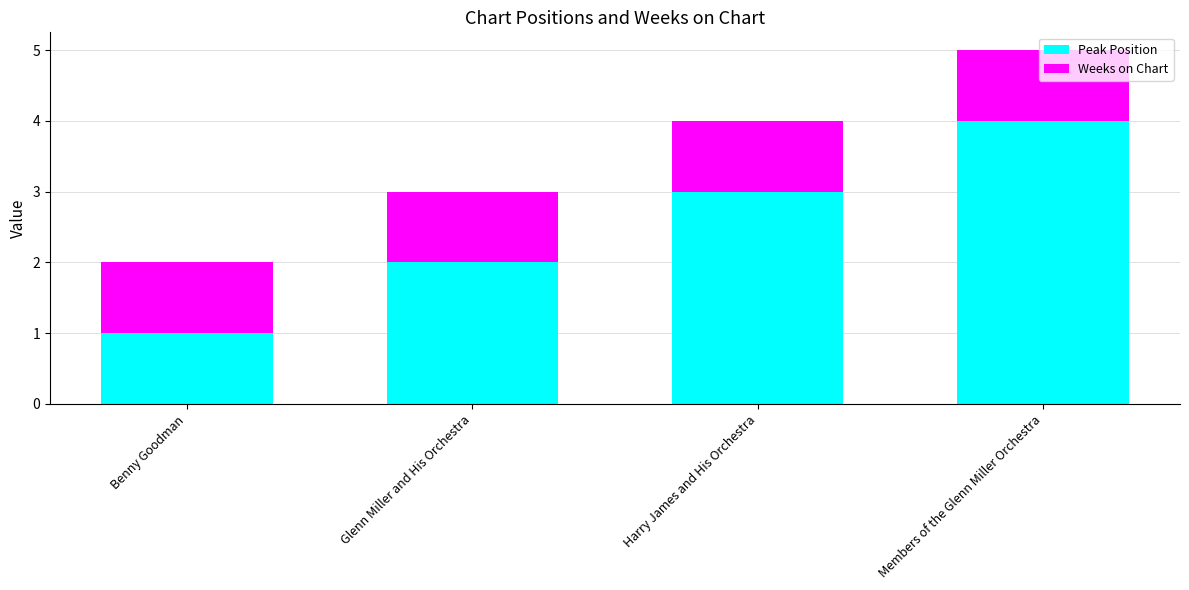

How many bars are there in total?

4